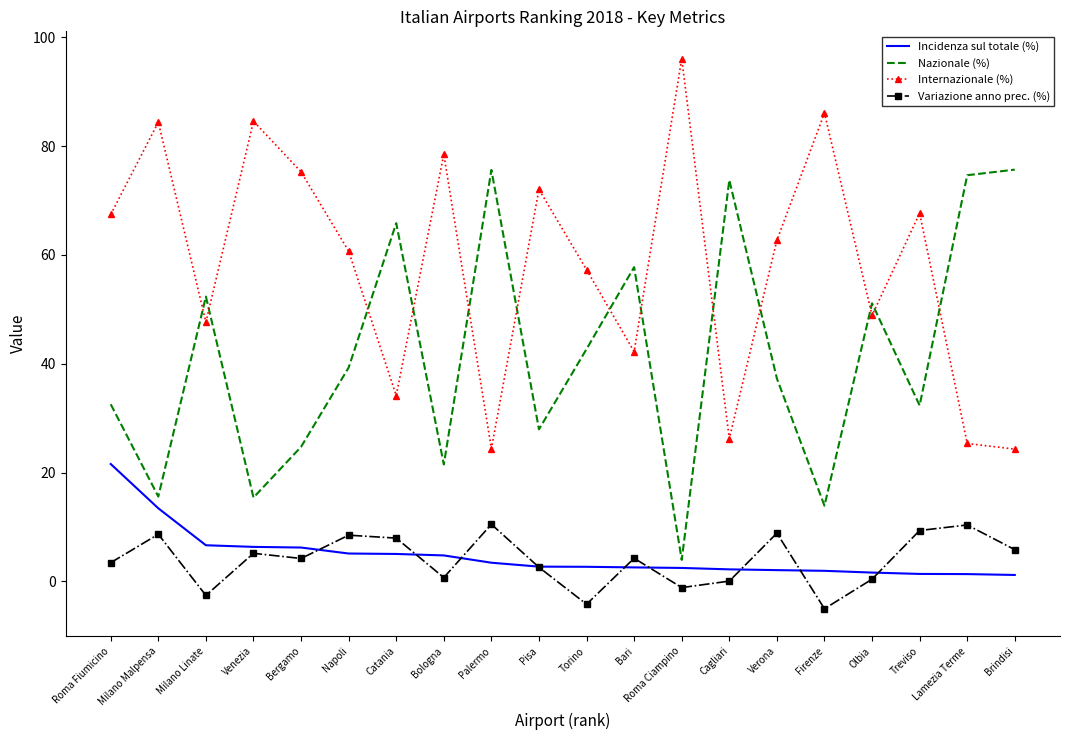

What position from the right is Bari?

9